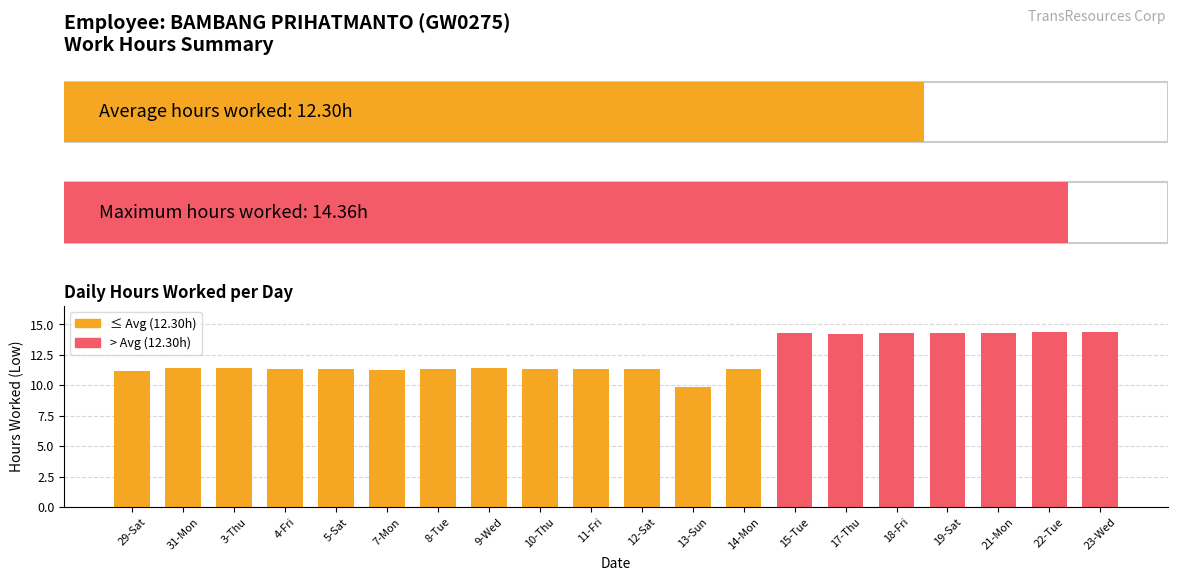

True or false: the data shows 23.9 at 19-Sat.

False